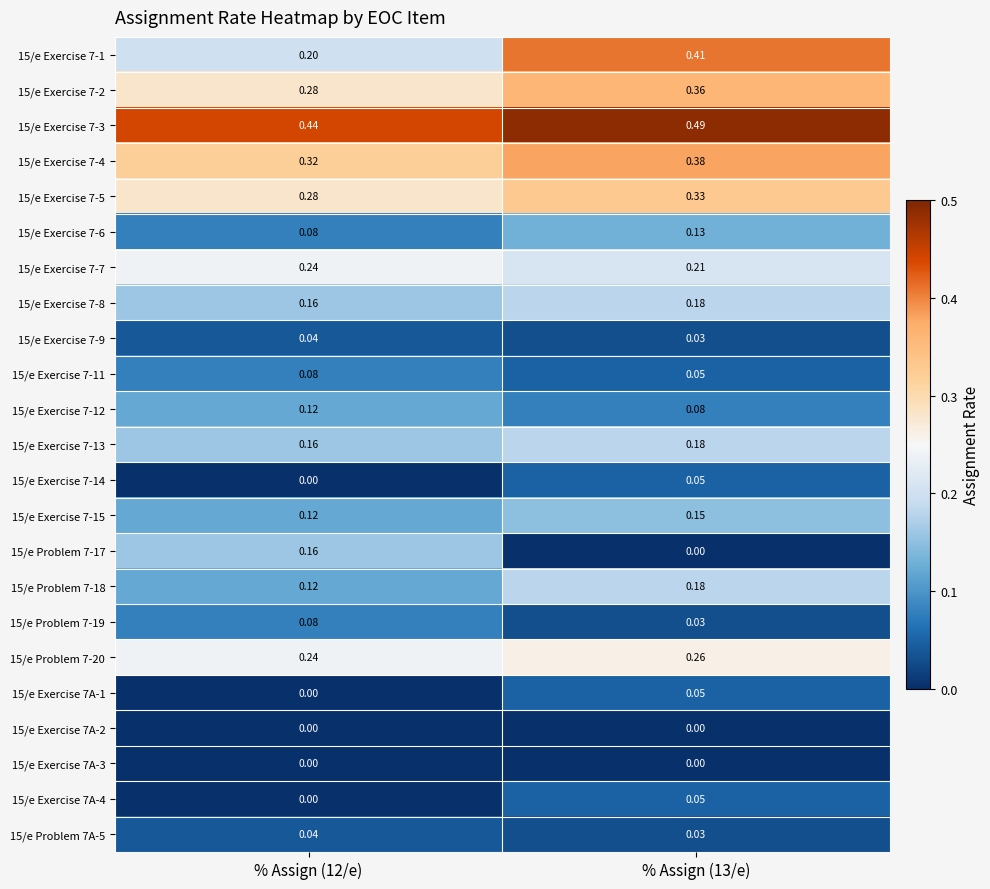

Is the value of 15/e Exercise 7-4 at % Assign (12/e) greater than the value of 15/e Exercise 7A-2 at % Assign (13/e)?

Yes